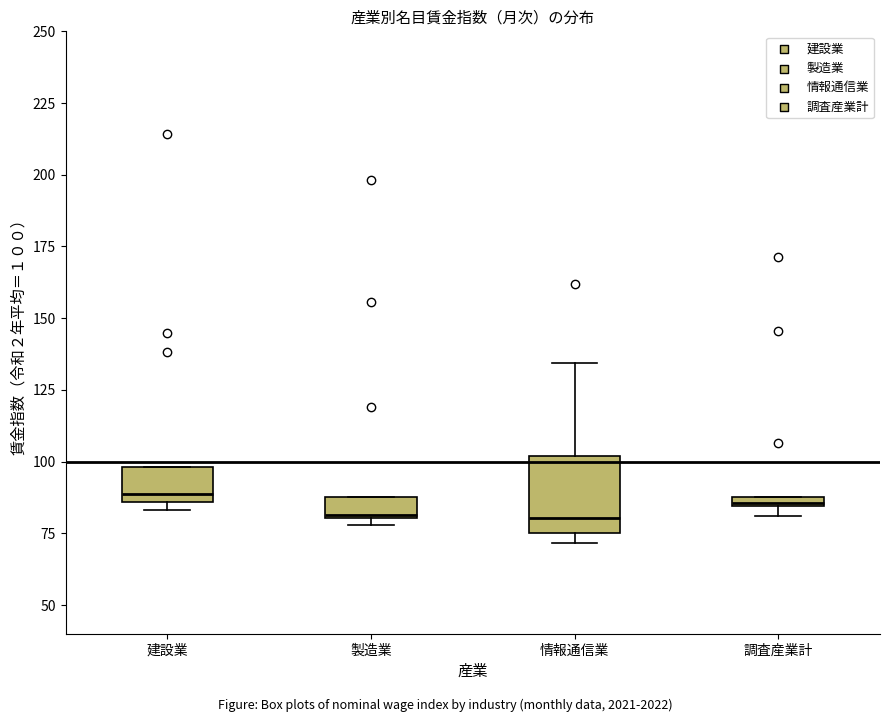

Which box is the tallest, from its lower edge to its upper edge?

情報通信業